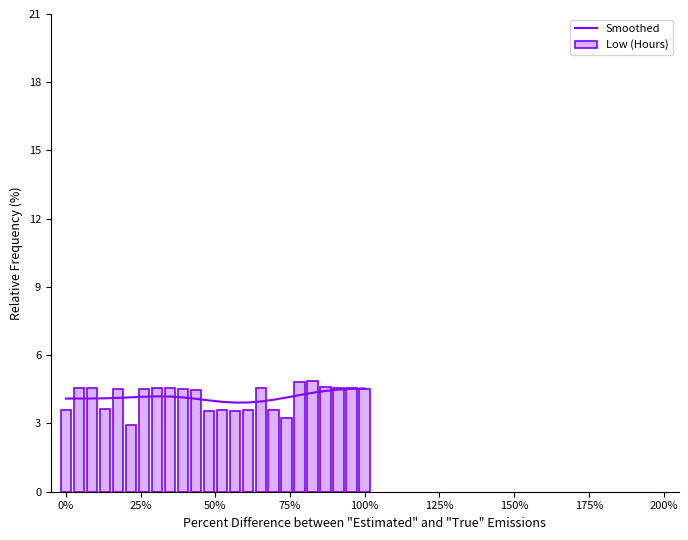

How many categories are shown in the chart?

24